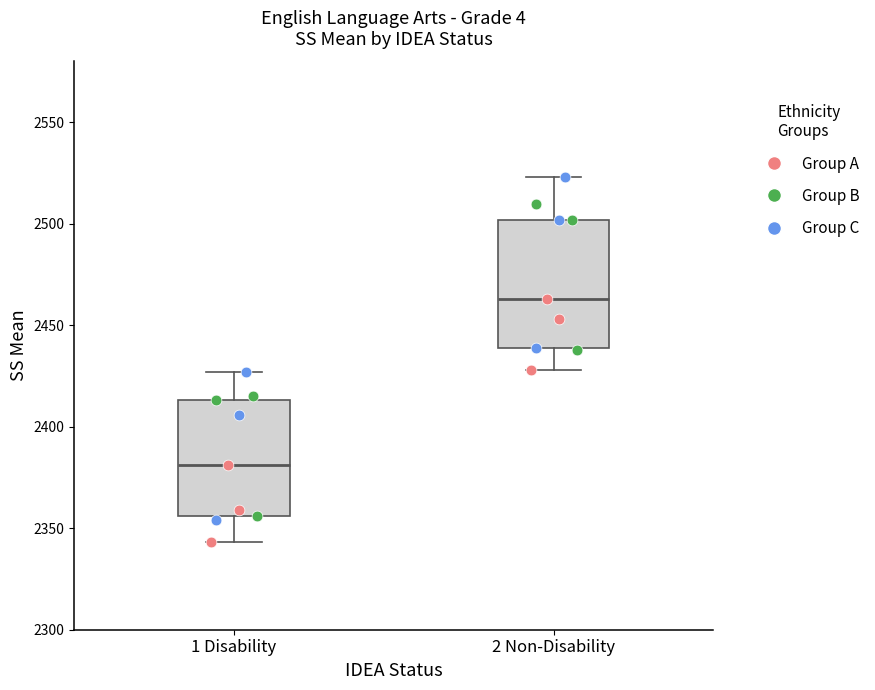

Reading left to right, transcribe this box plot: for each box, give where its median line is, the range the box spans, and where its two whiskers end, as read against the y-axis. The values are not printed on the chart, so give them approximately, as read against the axis.

1 Disability: median 2380, box 2355 to 2415, whiskers 2345 to 2425
2 Non-Disability: median 2465, box 2440 to 2500, whiskers 2430 to 2525